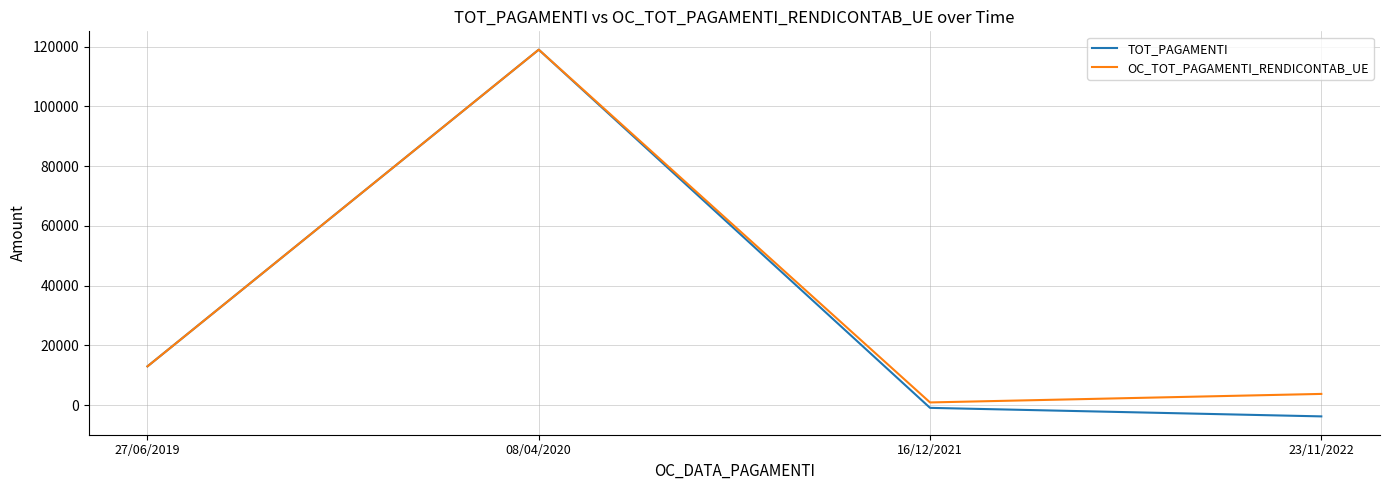

Which series has the largest range (max minus min)?

TOT_PAGAMENTI